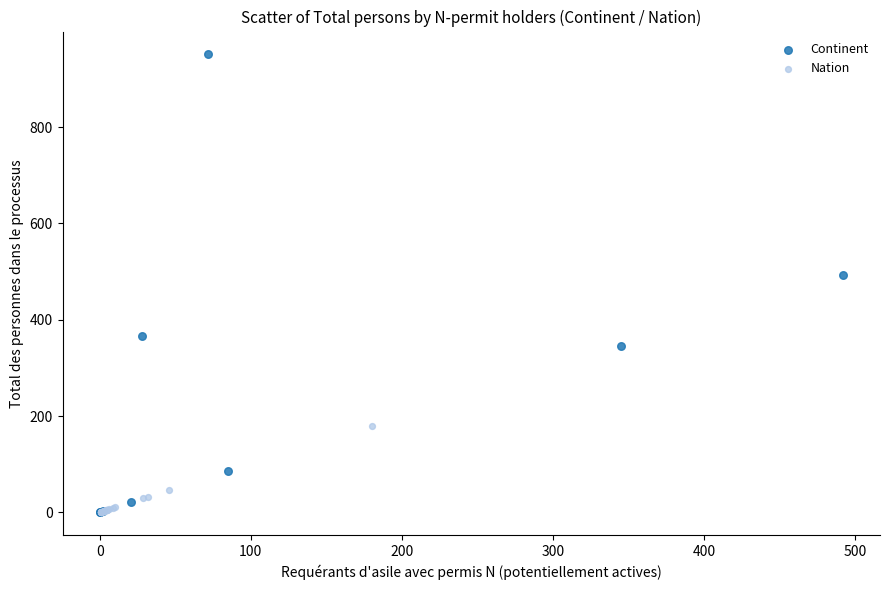

Which series has the widest spread of Y values?

Continent